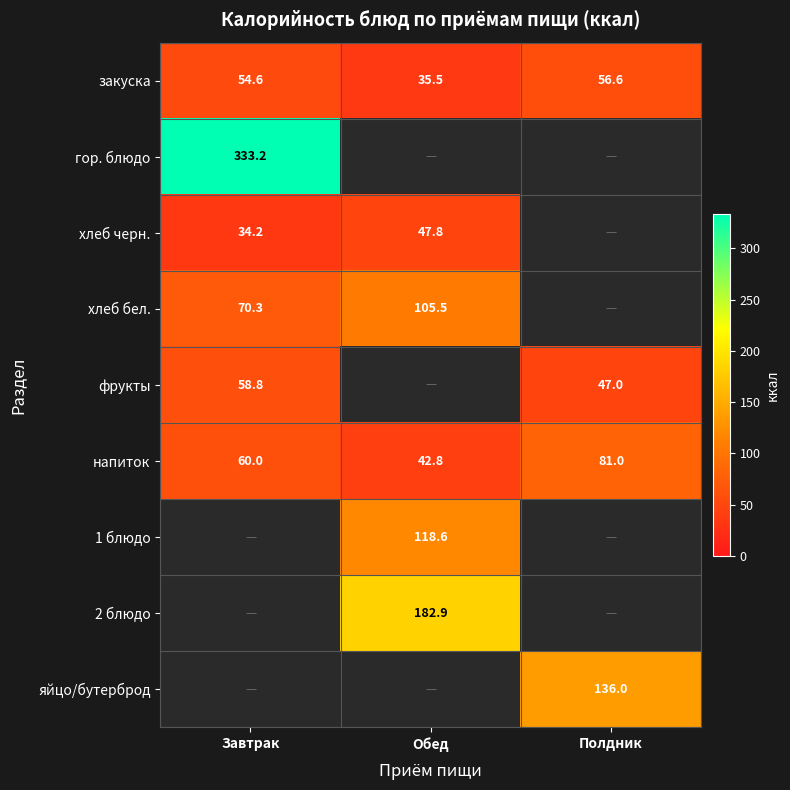

The value of напиток at Обед is 42.8. True or false?

True